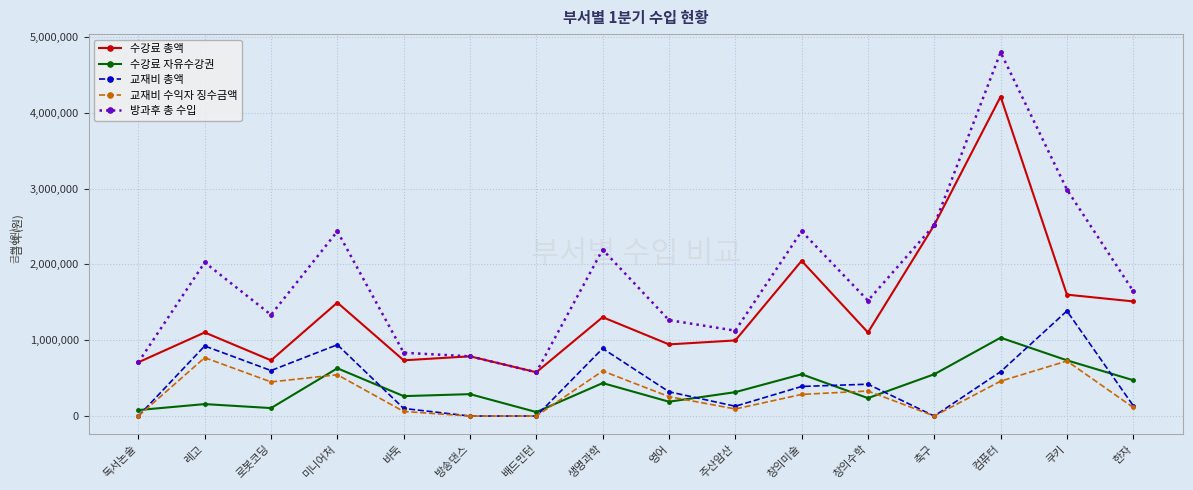

At which category is the sum across all series the highest?

컴퓨터